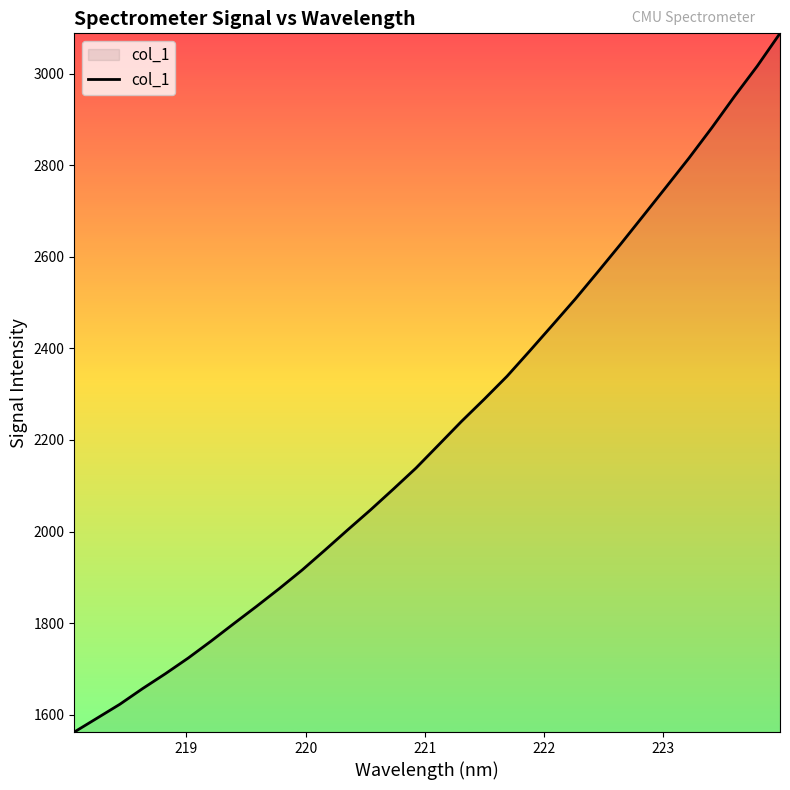

What is the greatest value displayed?

3087.8